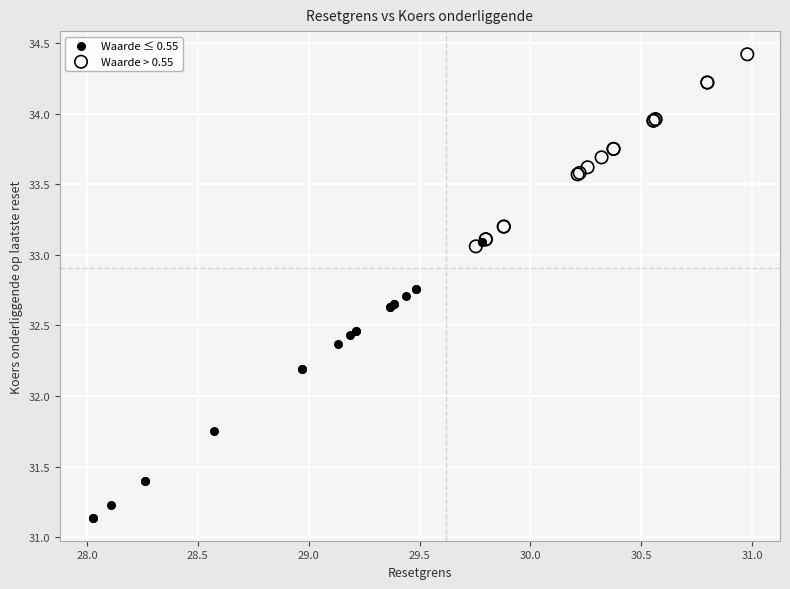

Which series contains the highest Y value?

Waarde > 0.55